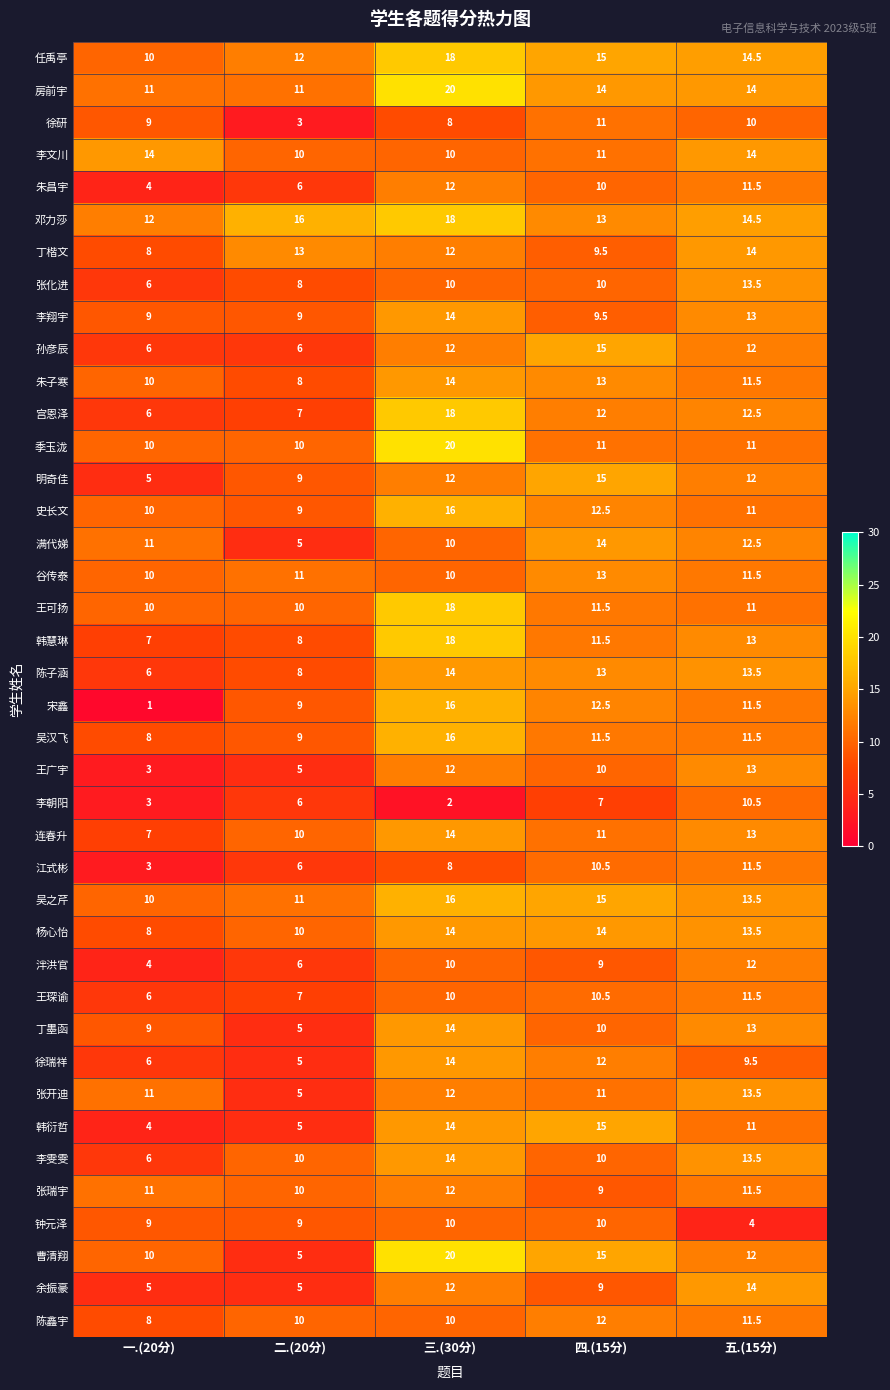

Is it true that 邓力莎 equals 18.0 at 三.(30分)?

True